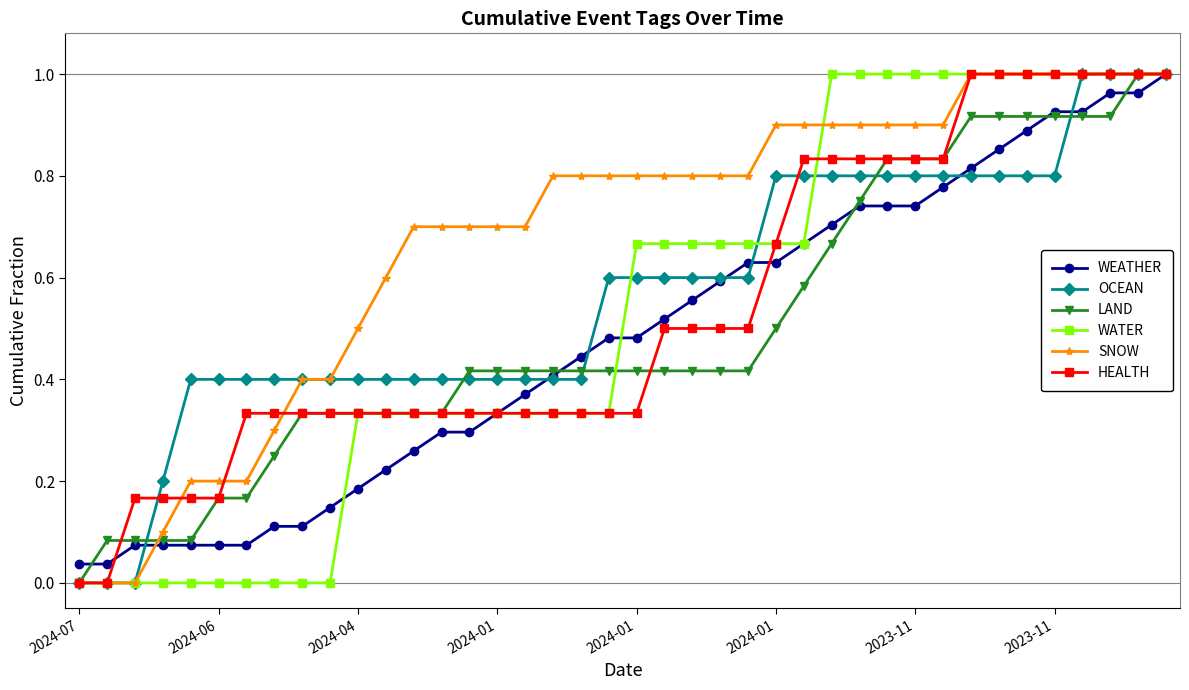

Which series has the largest total across all categories?

SNOW